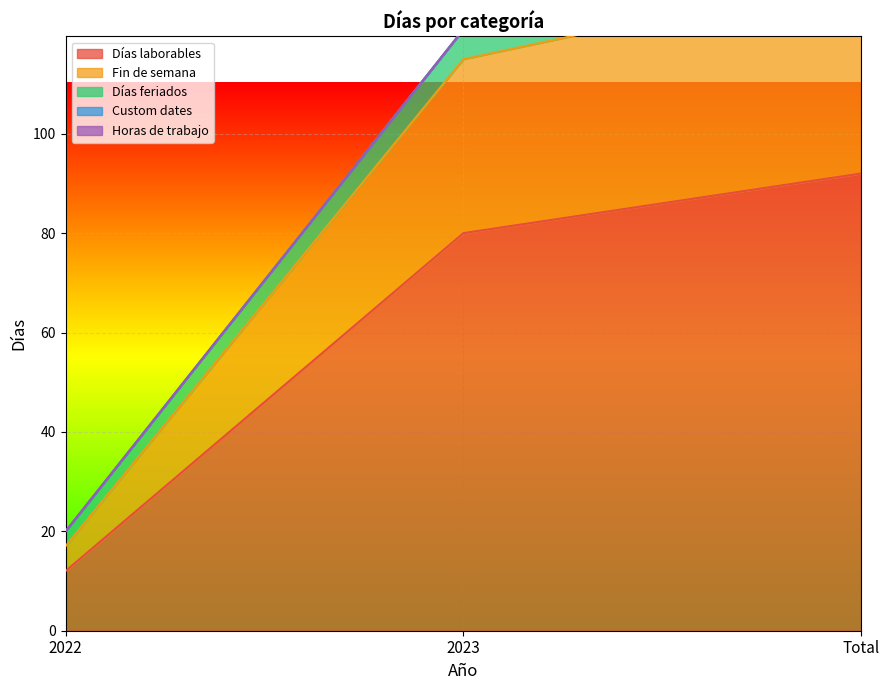

What is the label of the 1st point from the left?

2022